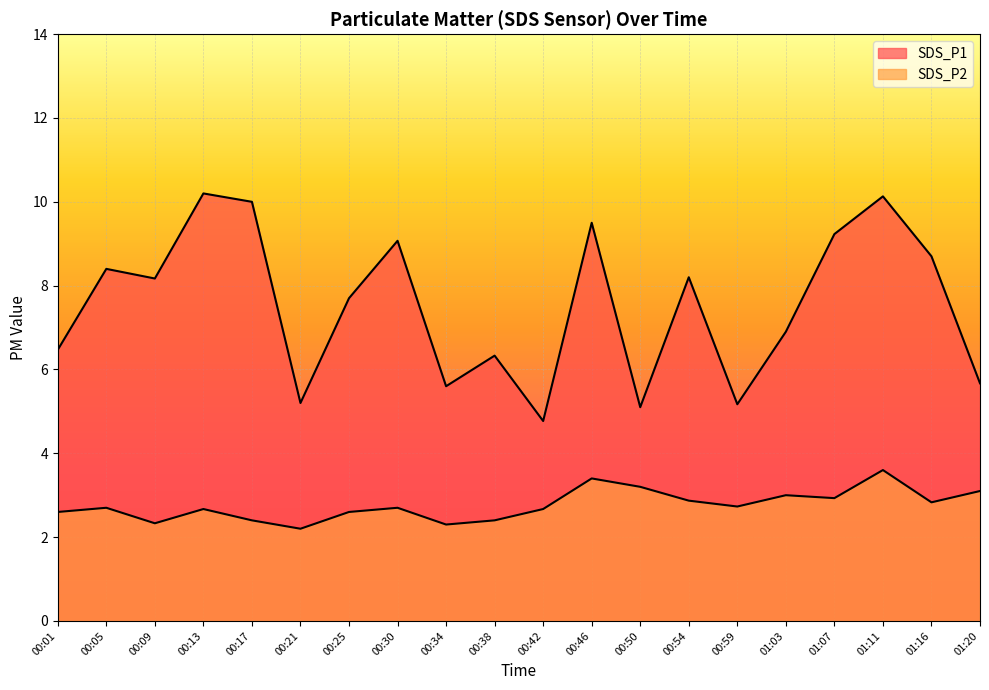

Is it true that SDS_P2 equals 1.2 at 00:42?

False